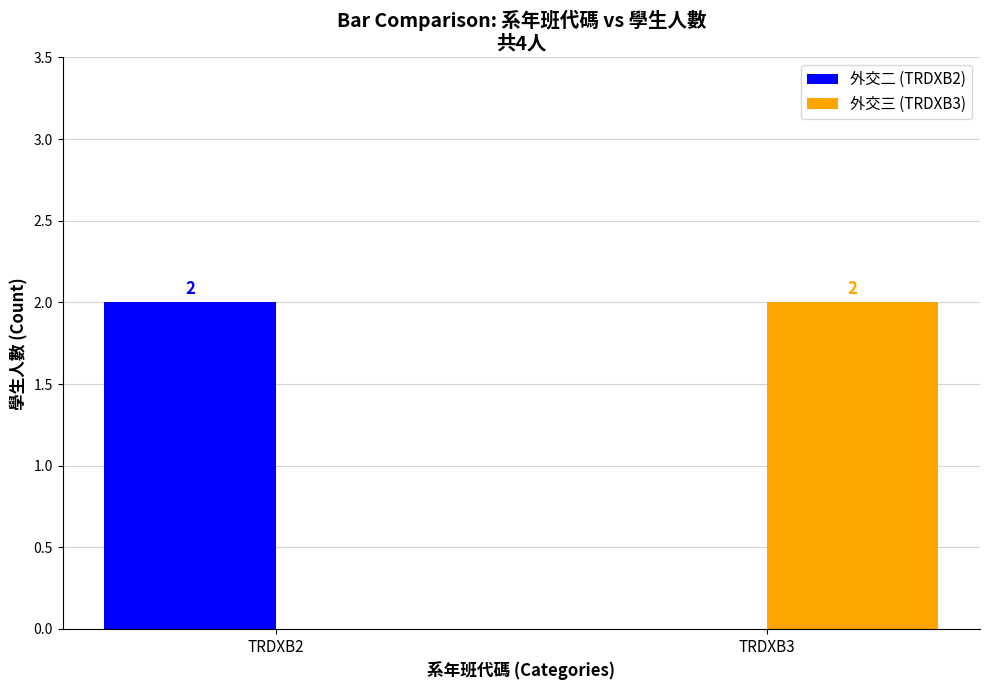

Which category has the highest value in the 外交三 (TRDXB3) series?

TRDXB3